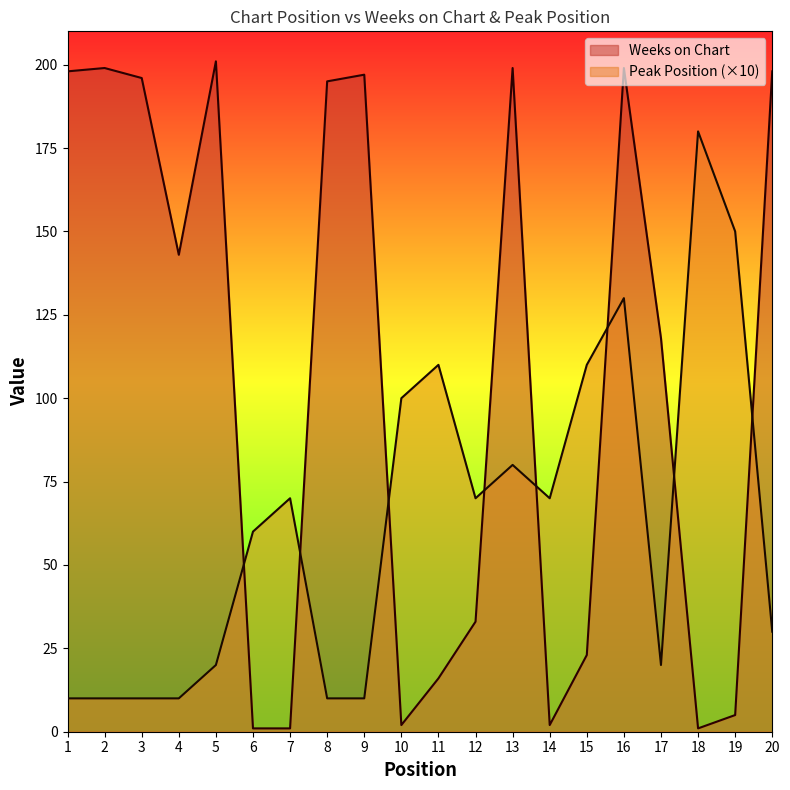

True or false: Peak Position has more than 2 interior local peaks.

True